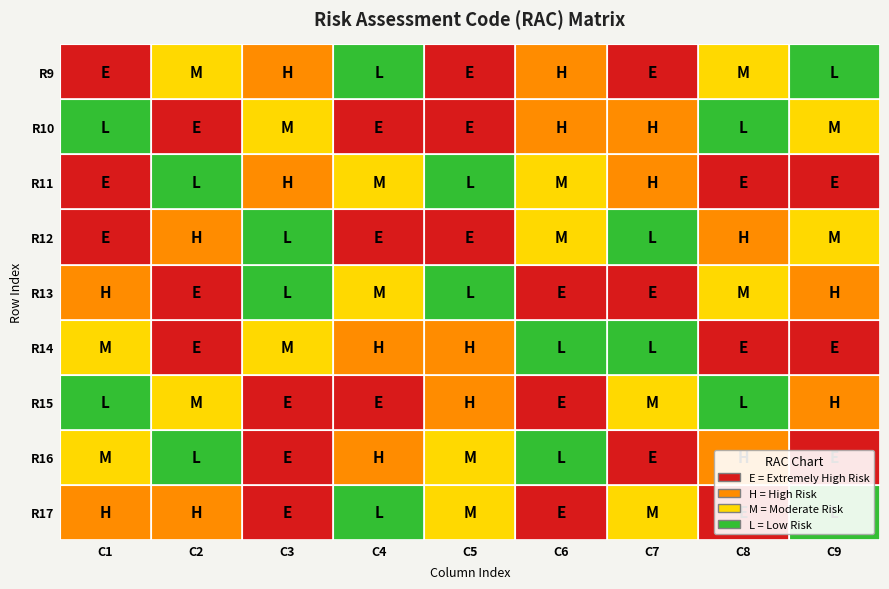

What is the average value of the row13 series?

5